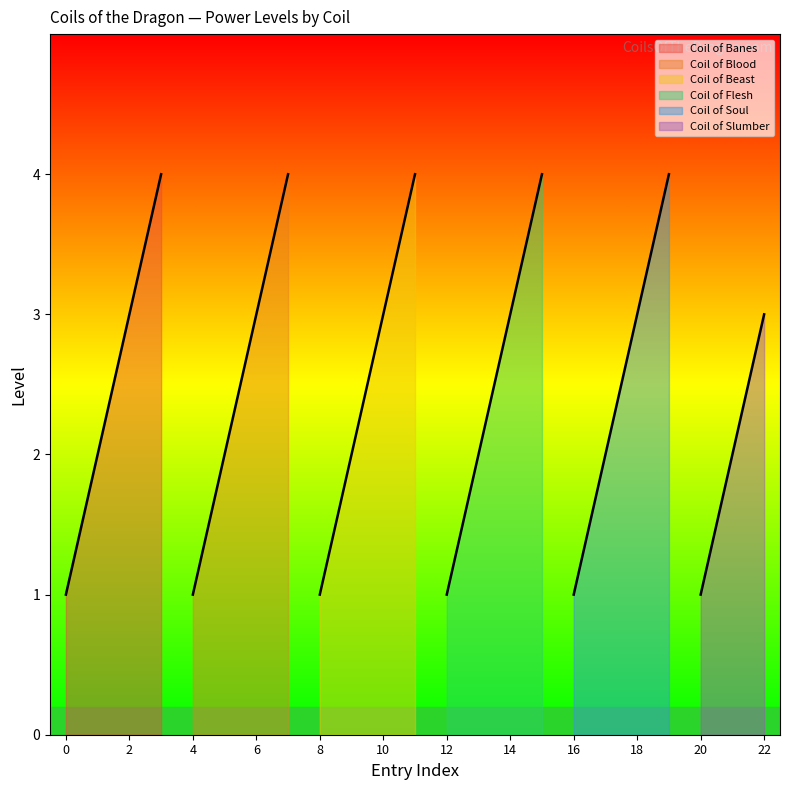

What is the change in value from Exhaust the Beast to The Sleep of Early Years?

-2